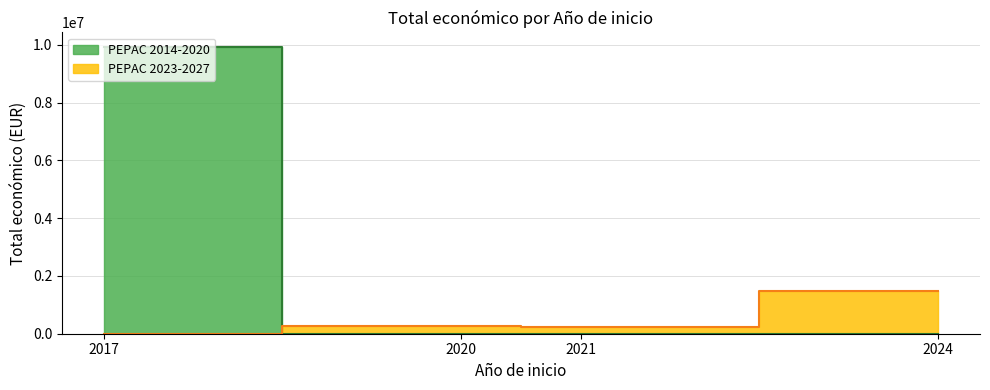

The PEPAC 2023-2027 series shows 84325 at 2021. True or false?

False